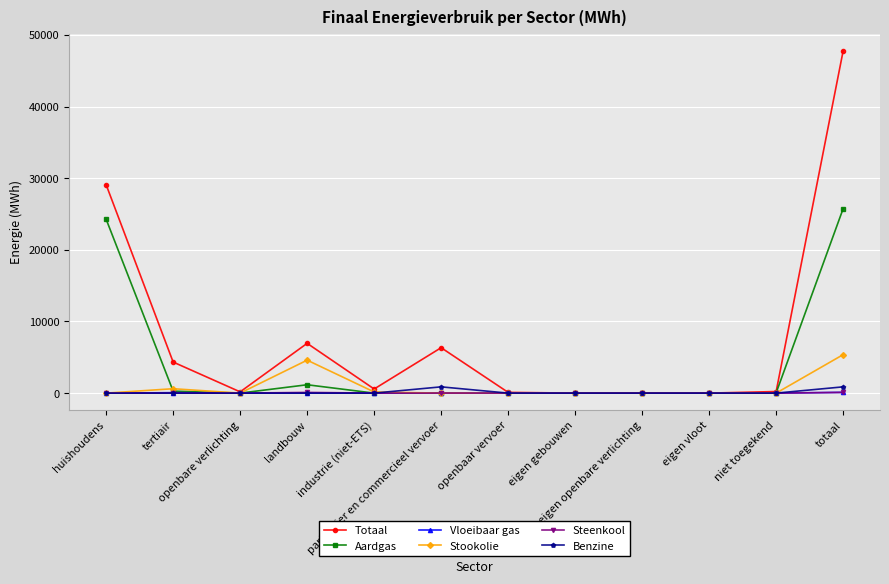

True or false: Vloeibaar gas has more than 0 points higher than both neighbors.

True